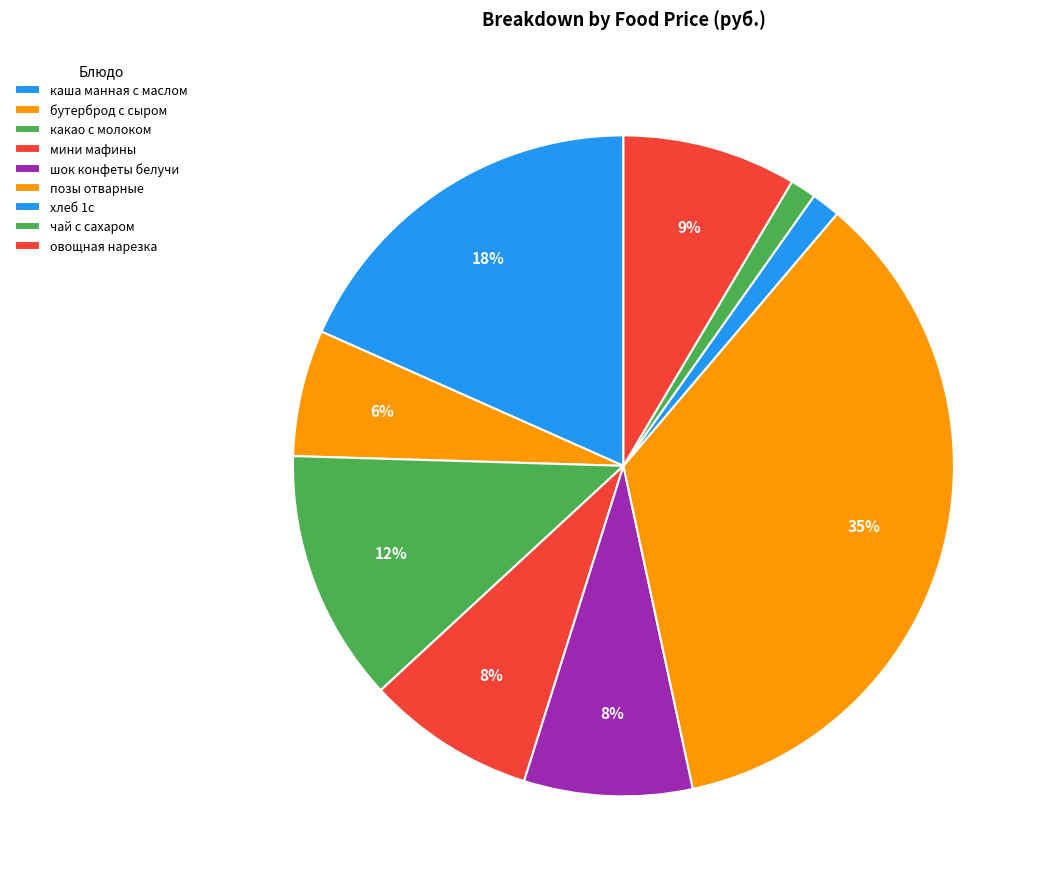

What is the smallest slice in the pie chart?

чай с сахаром